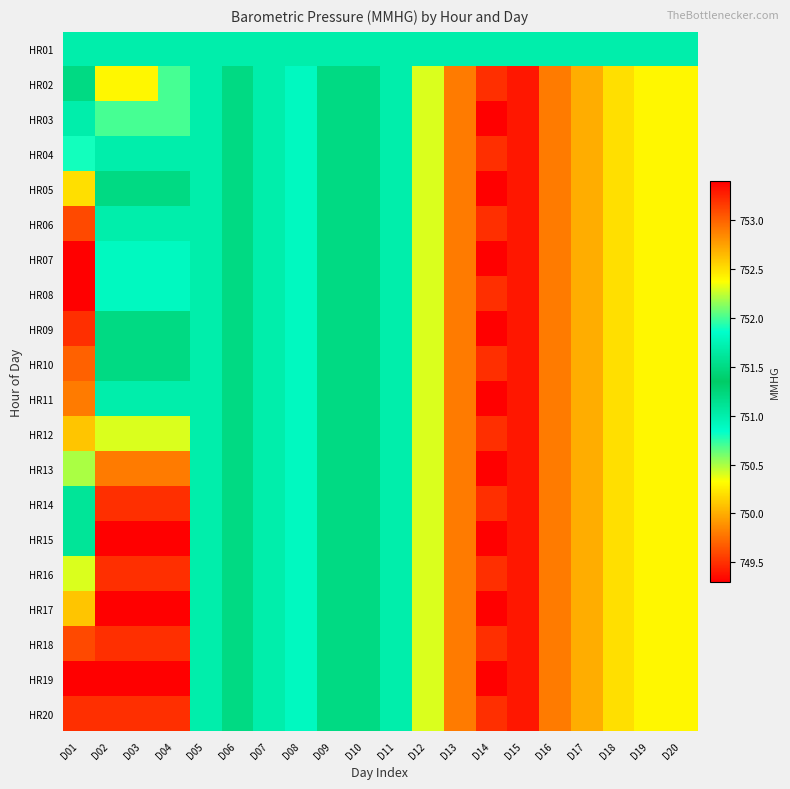

Rank the series by their maximum value, from lowest to highest.

HR01, HR02, HR03, HR14, HR15, HR16, HR17, HR18, HR19, HR20, HR04, HR13, HR05, HR12, HR11, HR10, HR06, HR09, HR07, HR08